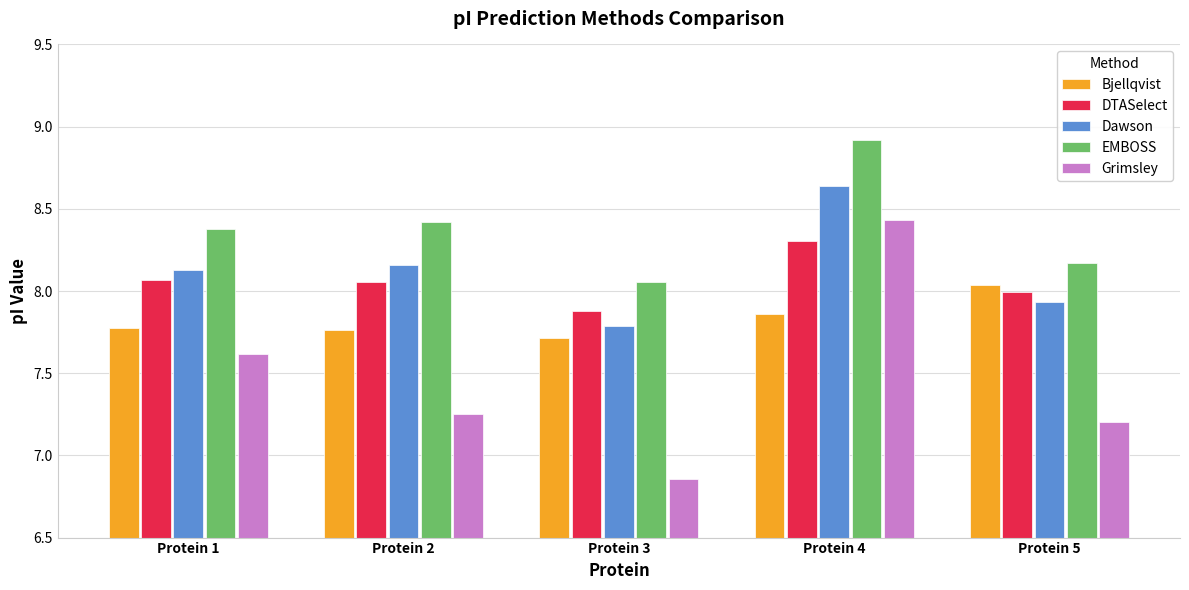

The value of EMBOSS at Protein 5 is 4.9. True or false?

False